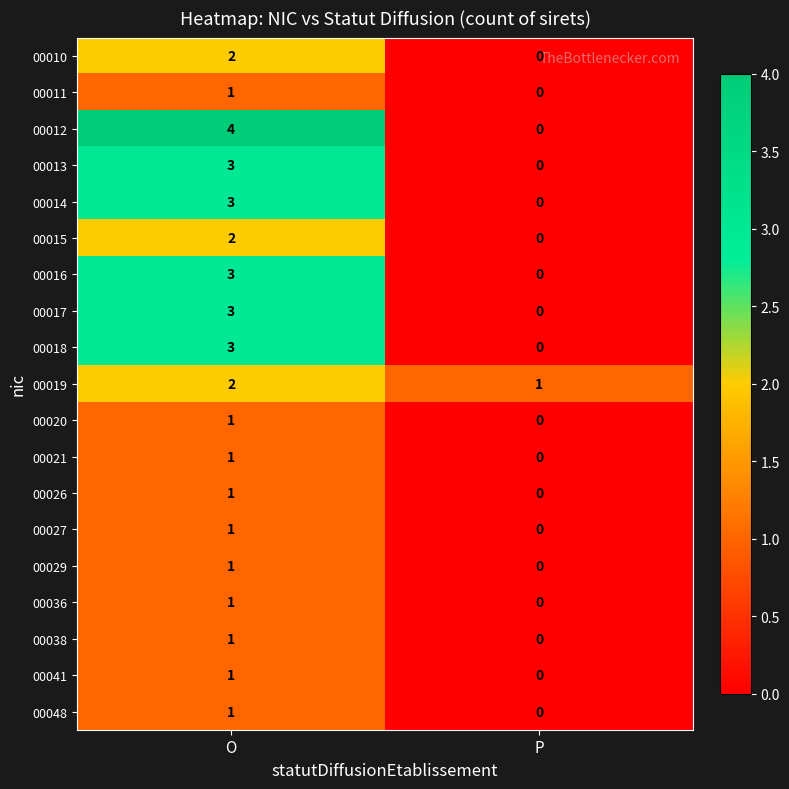

What is the sum of all 00018 values?

3